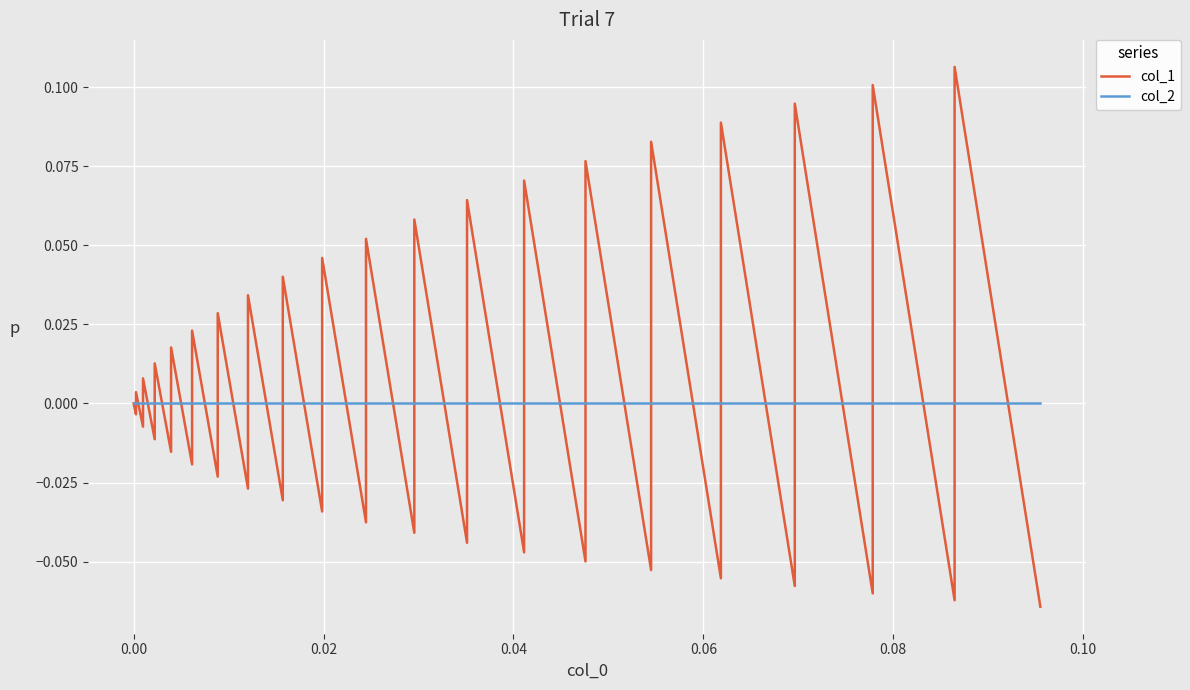

Is the value of col_1 at 0.06 greater than the value of col_2 at 0.10?

Yes